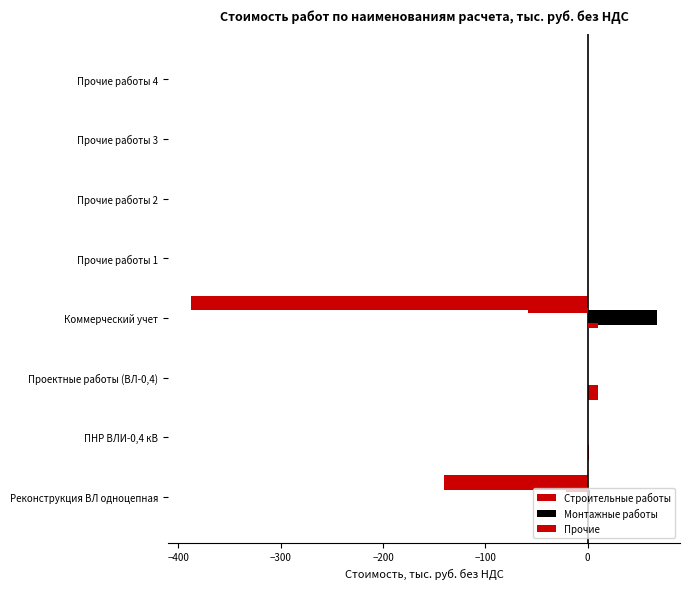

Which series has the largest range (max minus min)?

Строительные работы